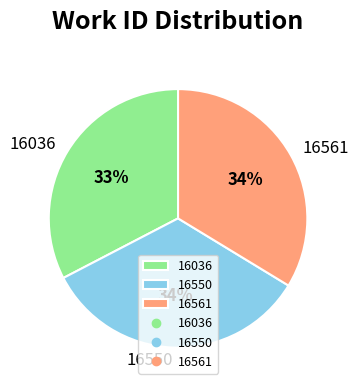

Does 16550 represent more than half of the total?

No